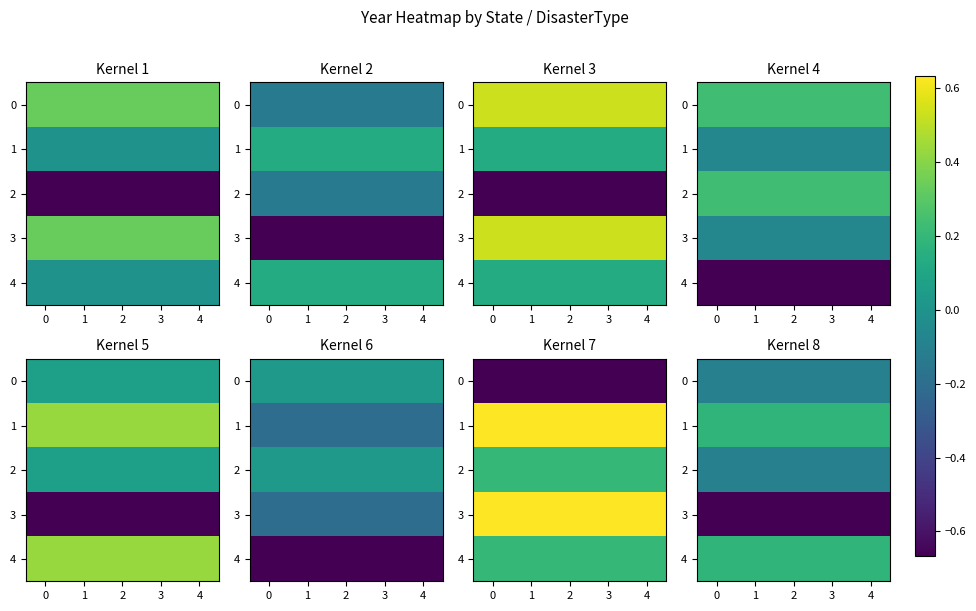

What is the spread (max minus min) of values at 3?

0.8